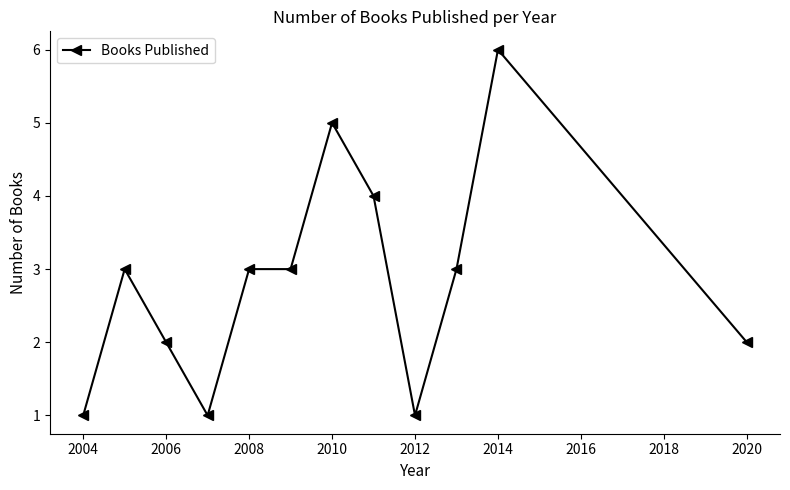

What is the difference between the maximum and second lowest values?

5